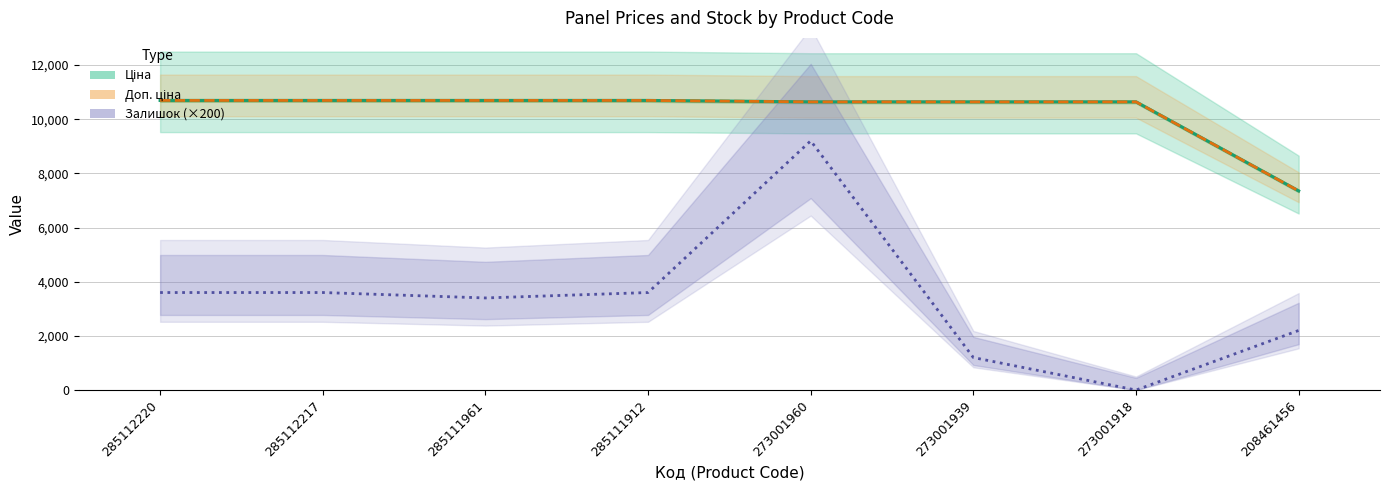

True or false: Залишок (×200) and Ціна cross at least once.

False